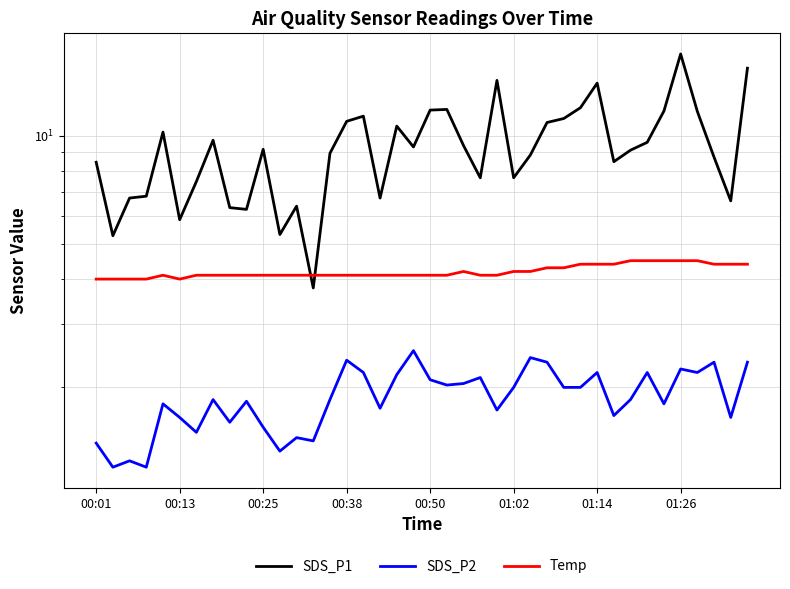

True or false: SDS_P2 and SDS_P1 intersect in this chart.

False